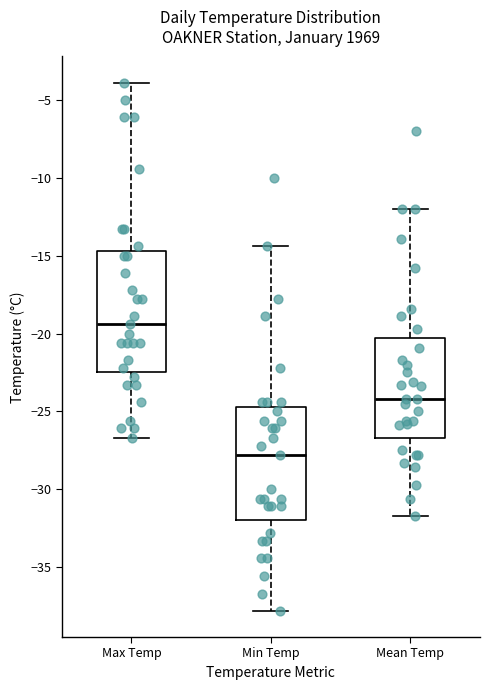

Where is the upper edge of the box for Max Temp on the y-axis? The values are not printed on the chart, so give them approximately, as read against the axis.

-14.5